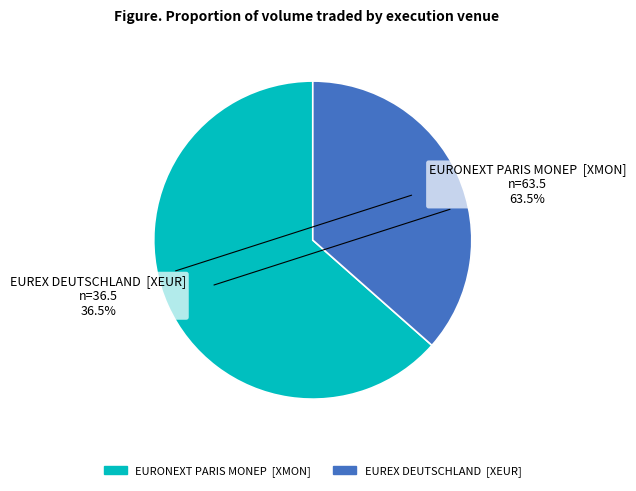

Which slice is the largest?

EURONEXT PARIS MONEP [XMON]